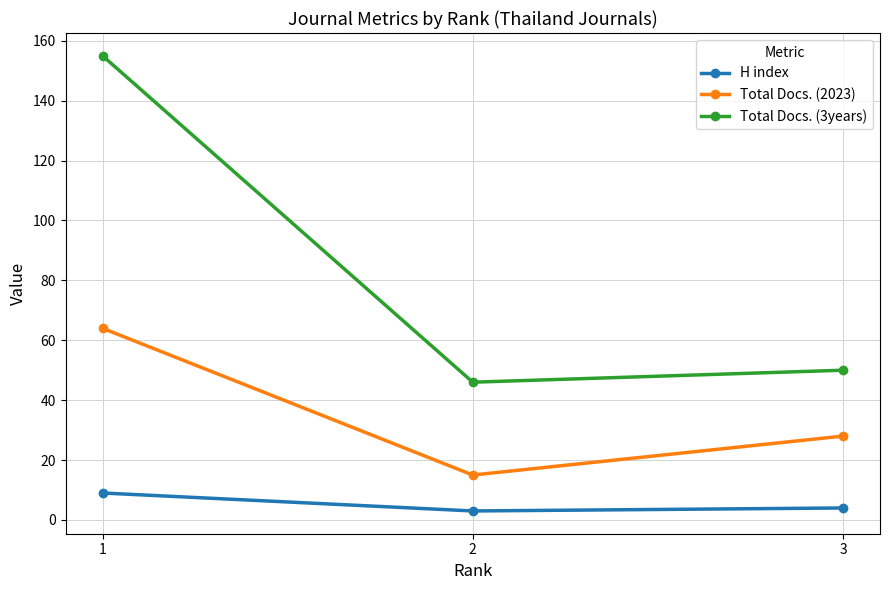

What are all the series names shown in the legend?

H index, Total Docs. (2023), Total Docs. (3years)